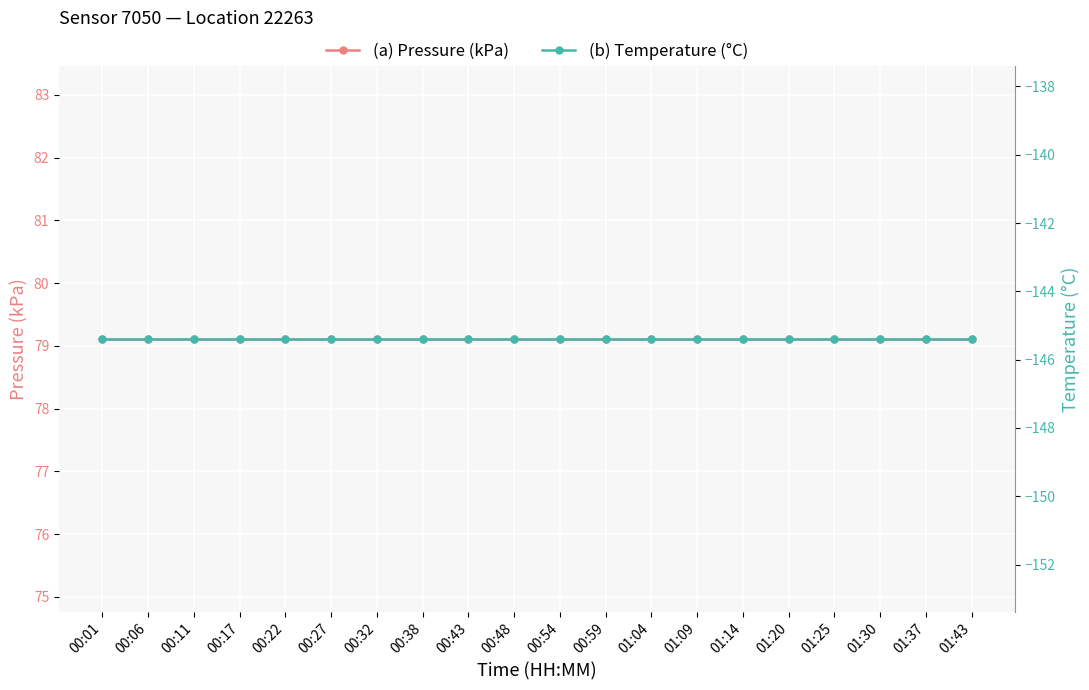

What is the value of the temperature (°C) point at the 10th from the left?

-145.4